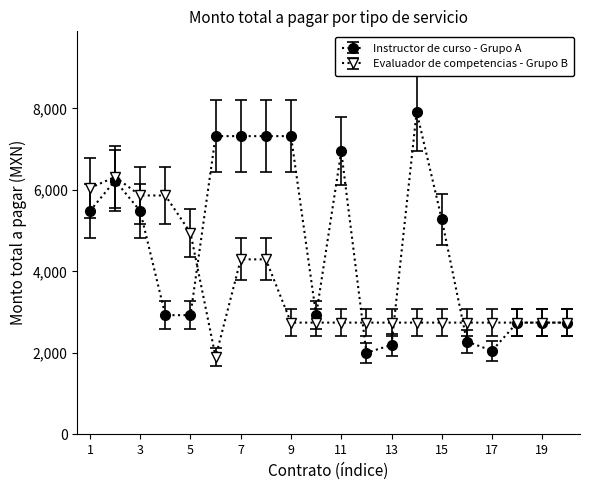

Which series has the widest spread of values?

Instructor de curso - Grupo A